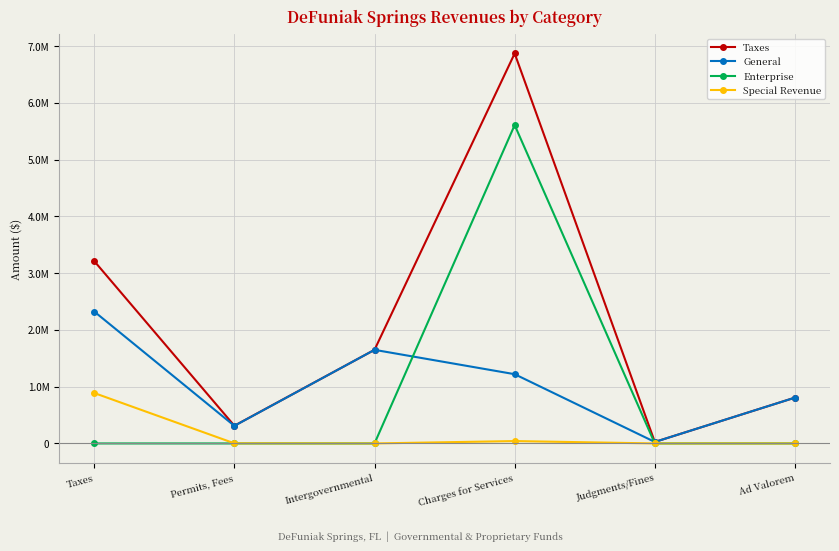

What are all the series names shown in the legend?

Taxes, General, Enterprise, Special Revenue